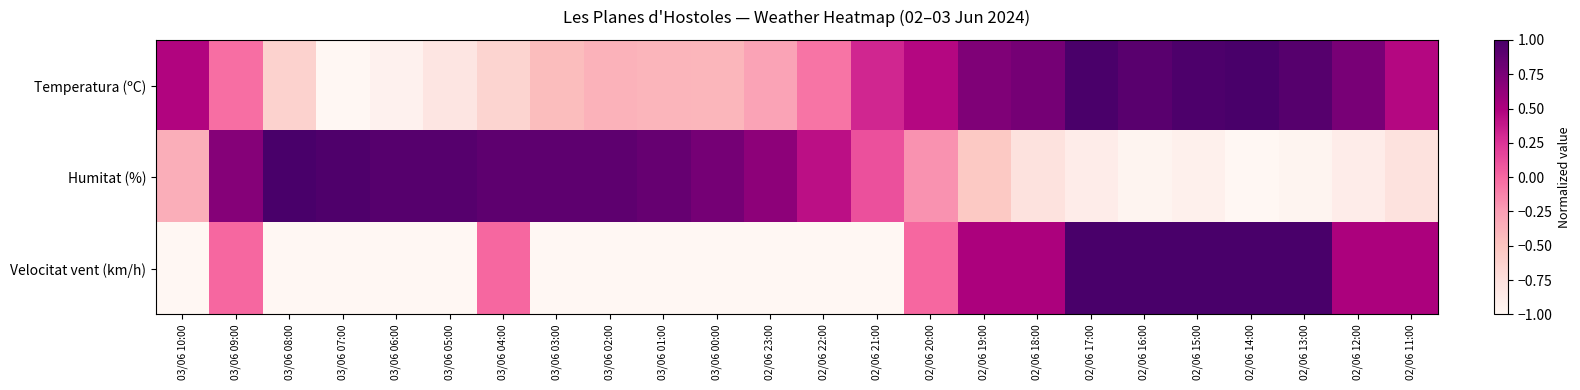

Reading left to right, extract all data points from this chart.

Temperatura (ºC): 03/06 10:00=0.5	03/06 09:00=-0.0	03/06 08:00=-0.6	03/06 07:00=-1.0	03/06 06:00=-0.9	03/06 05:00=-0.8	03/06 04:00=-0.6	03/06 03:00=-0.4	03/06 02:00=-0.4	03/06 01:00=-0.4	03/06 00:00=-0.4	02/06 23:00=-0.3	02/06 22:00=-0.1	02/06 21:00=0.3	02/06 20:00=0.5	02/06 19:00=0.7	02/06 18:00=0.8	02/06 17:00=1.0	02/06 16:00=0.9	02/06 15:00=1.0	02/06 14:00=1.0	02/06 13:00=0.9	02/06 12:00=0.8	02/06 11:00=0.5
Humitat (%): 03/06 10:00=-0.3	03/06 09:00=0.7	03/06 08:00=1.0	03/06 07:00=1.0	03/06 06:00=0.9	03/06 05:00=0.9	03/06 04:00=0.9	03/06 03:00=0.9	03/06 02:00=0.9	03/06 01:00=0.8	03/06 00:00=0.8	02/06 23:00=0.7	02/06 22:00=0.4	02/06 21:00=0.1	02/06 20:00=-0.2	02/06 19:00=-0.5	02/06 18:00=-0.8	02/06 17:00=-0.9	02/06 16:00=-1.0	02/06 15:00=-0.9	02/06 14:00=-1.0	02/06 13:00=-1.0	02/06 12:00=-0.9	02/06 11:00=-0.8
Velocitat vent (km/h): 03/06 10:00=-1.0	03/06 09:00=0.0	03/06 08:00=-1.0	03/06 07:00=-1.0	03/06 06:00=-1.0	03/06 05:00=-1.0	03/06 04:00=0.0	03/06 03:00=-1.0	03/06 02:00=-1.0	03/06 01:00=-1.0	03/06 00:00=-1.0	02/06 23:00=-1.0	02/06 22:00=-1.0	02/06 21:00=-1.0	02/06 20:00=0.0	02/06 19:00=0.5	02/06 18:00=0.5	02/06 17:00=1.0	02/06 16:00=1.0	02/06 15:00=1.0	02/06 14:00=1.0	02/06 13:00=1.0	02/06 12:00=0.5	02/06 11:00=0.5